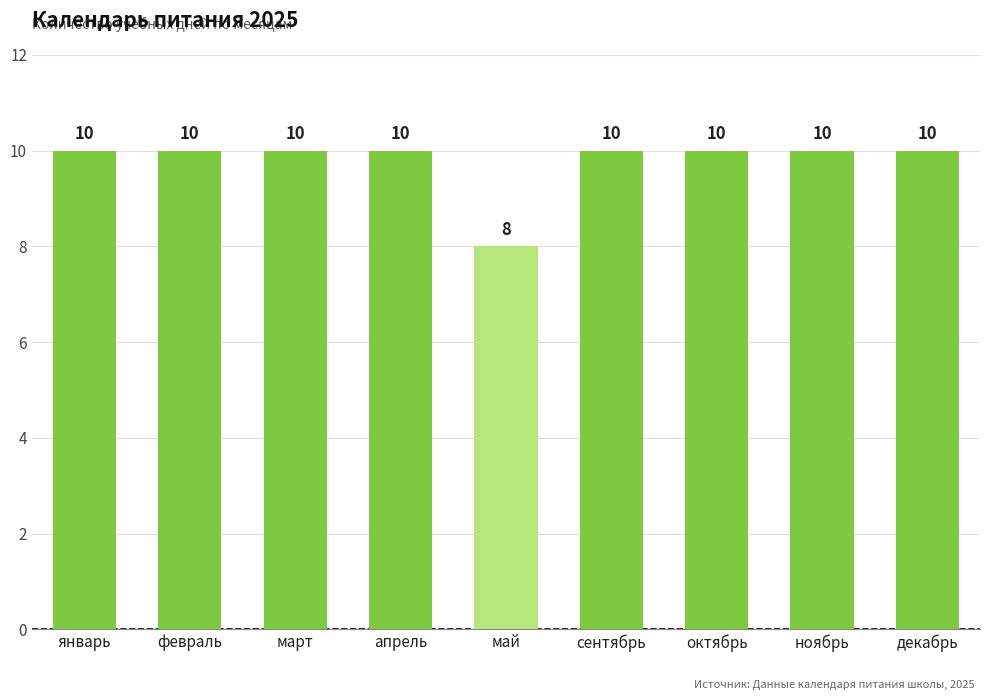

What is the maximum value shown in the chart?

10